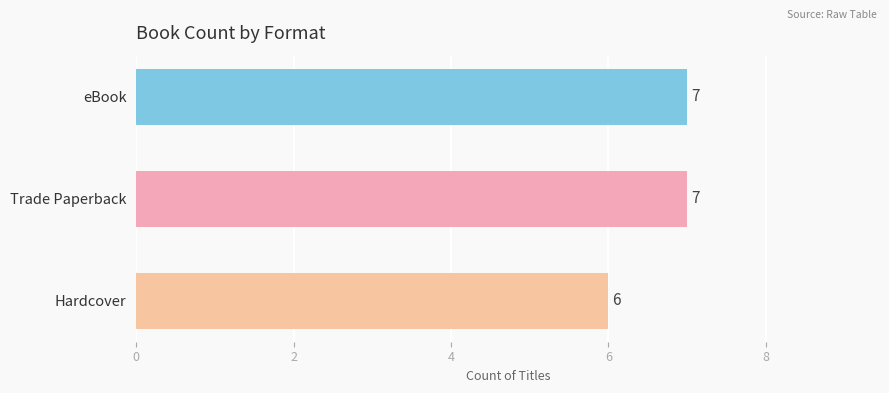

Approximately how many times larger is the value at eBook compared to Hardcover?

1.2